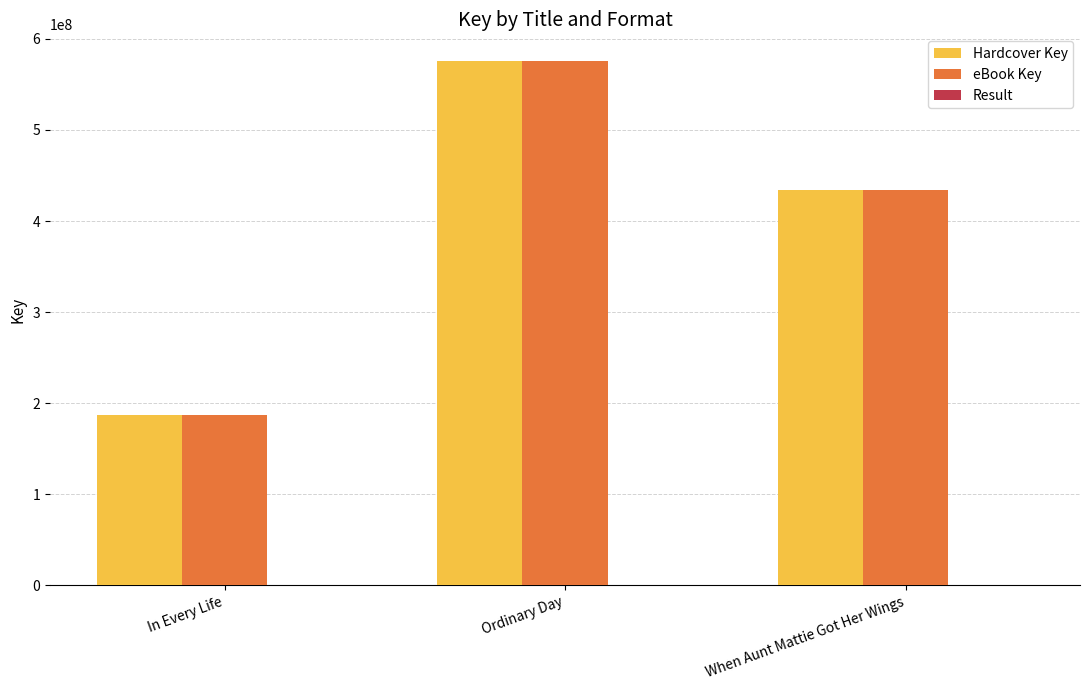

What value does the Hardcover Key series have at Ordinary Day, to the nearest 100?

576083400